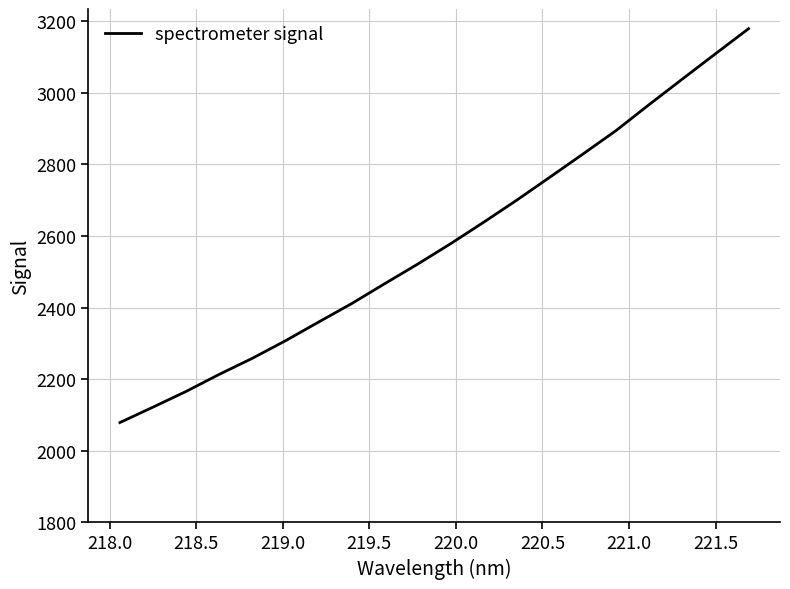

Does the chart display data point markers on the line(s)?

No